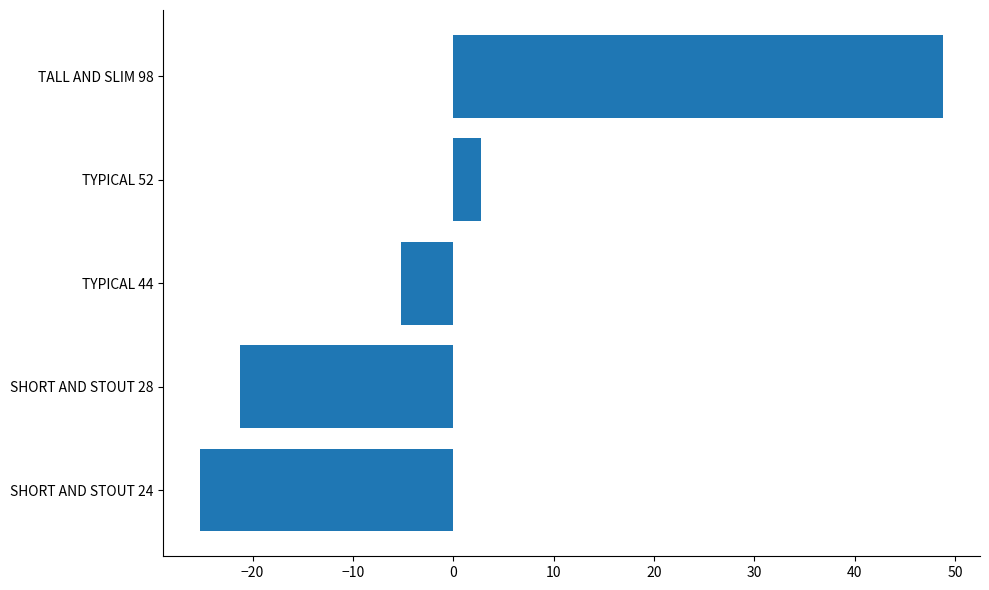

What is the minimum value shown in the chart?

-25.2